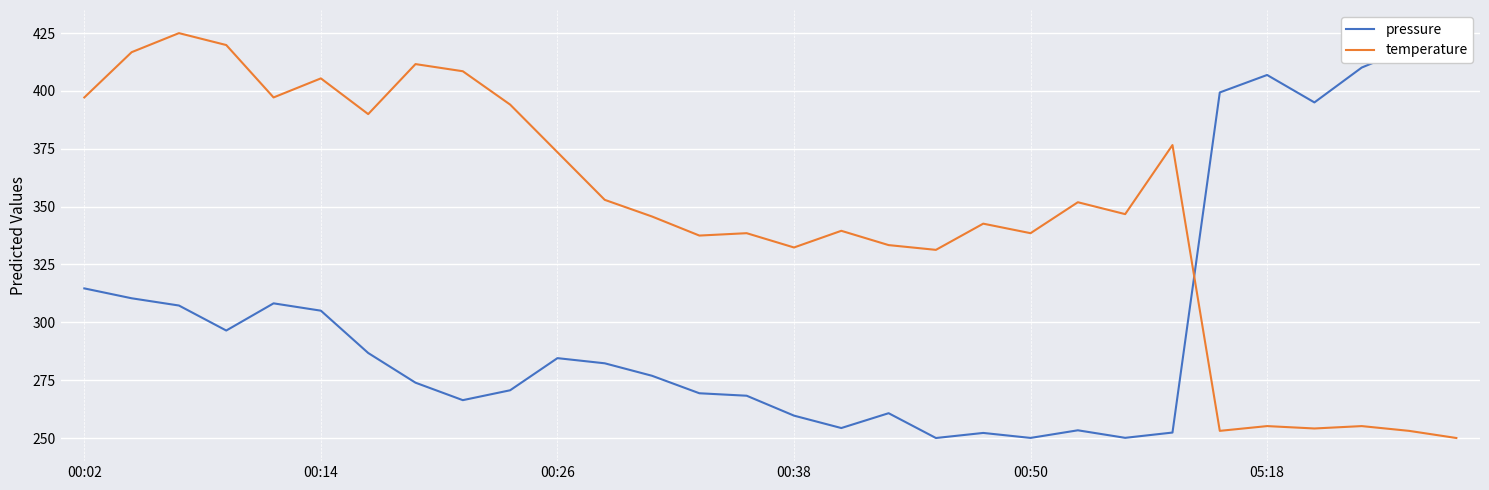

At which category does the chart reach its minimum across all series?

18